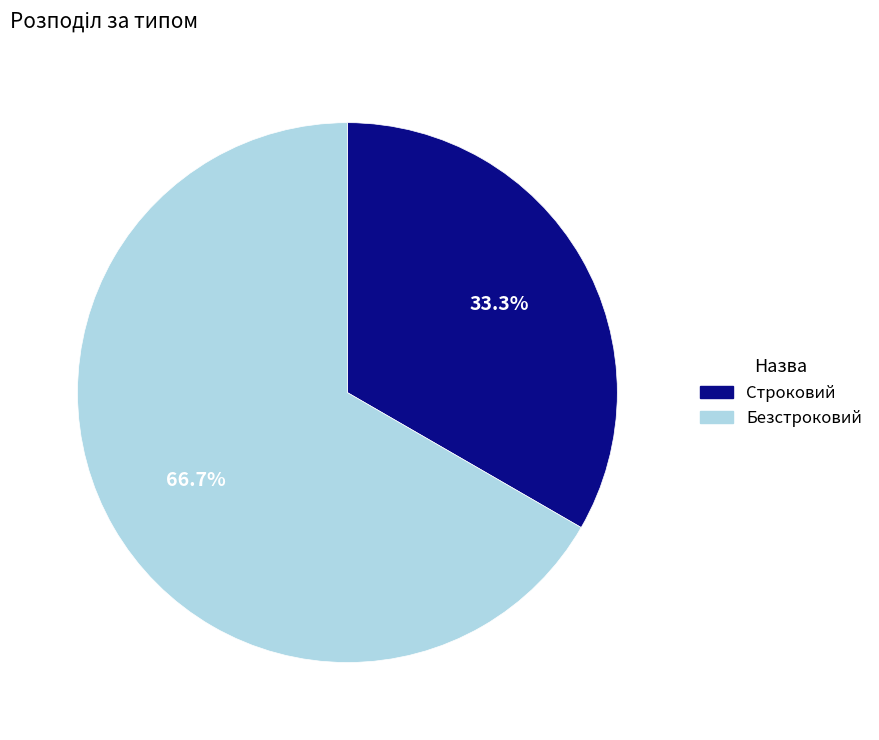

Rank the categories by value from highest to lowest.

Безстроковий, Строковий